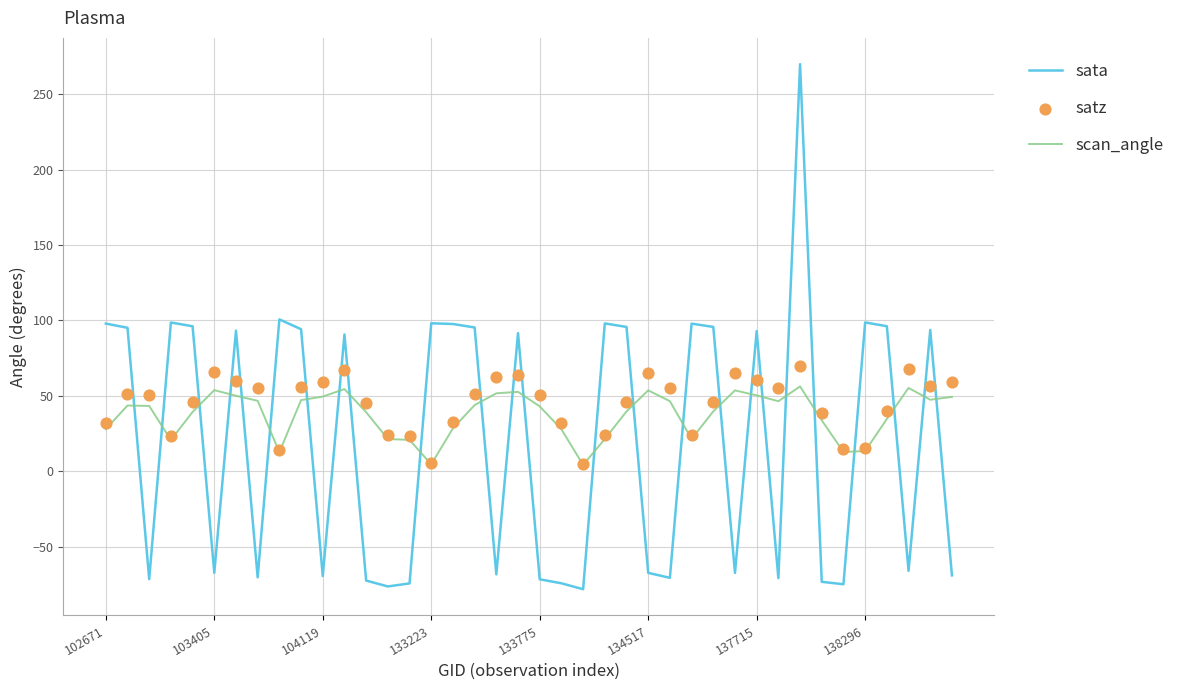

What are all the series names shown in the legend?

sata, scan_angle, satz